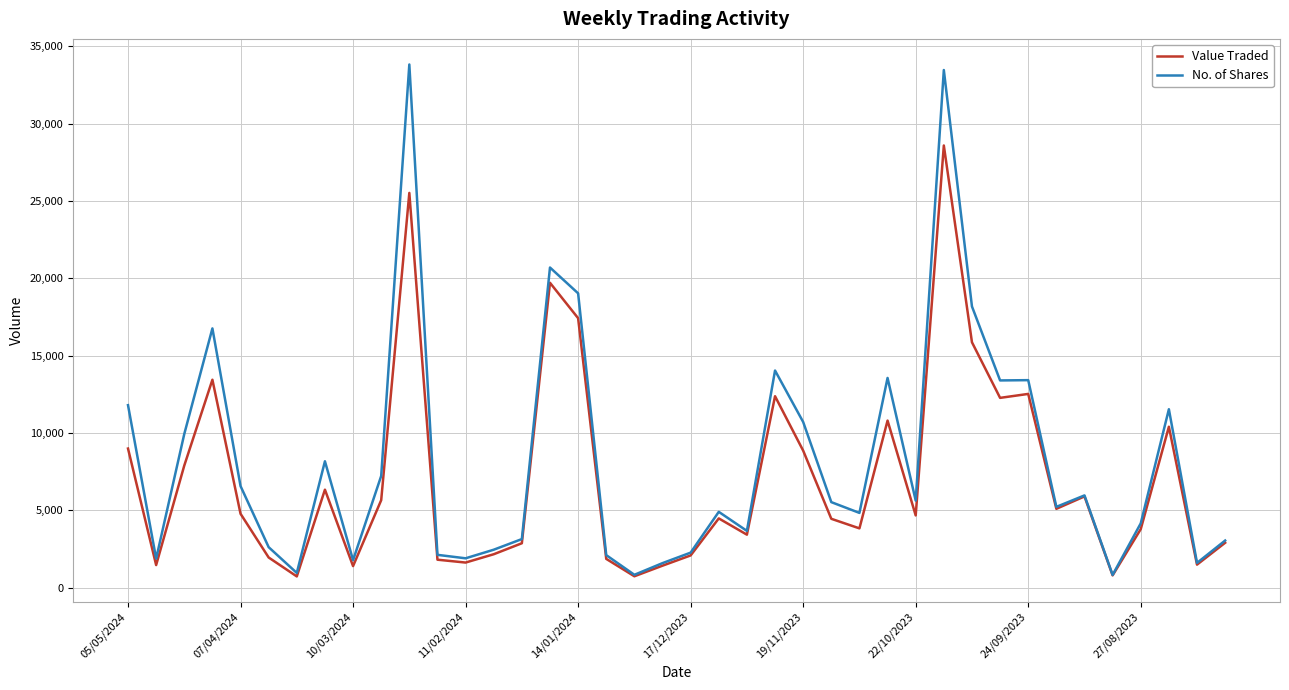

Rank the series by their maximum value, from lowest to highest.

Value Traded, No. of Shares